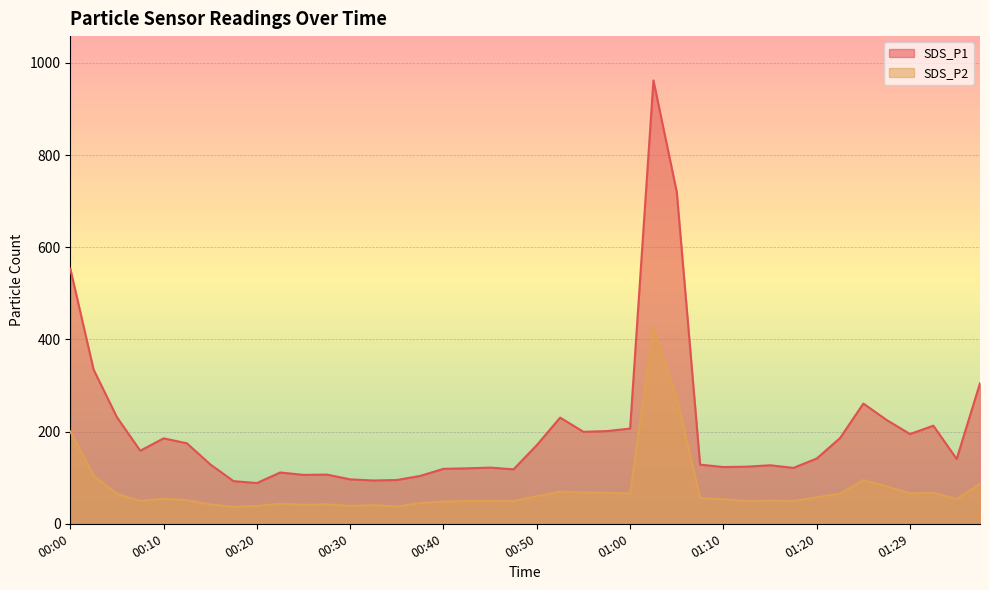

What is the spread (max minus min) of values at 00:42?

71.0